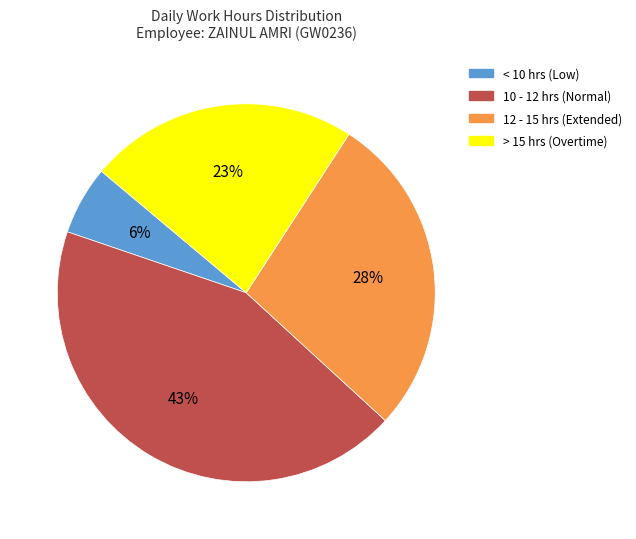

To the nearest percent, what is the average slice percentage?

25%